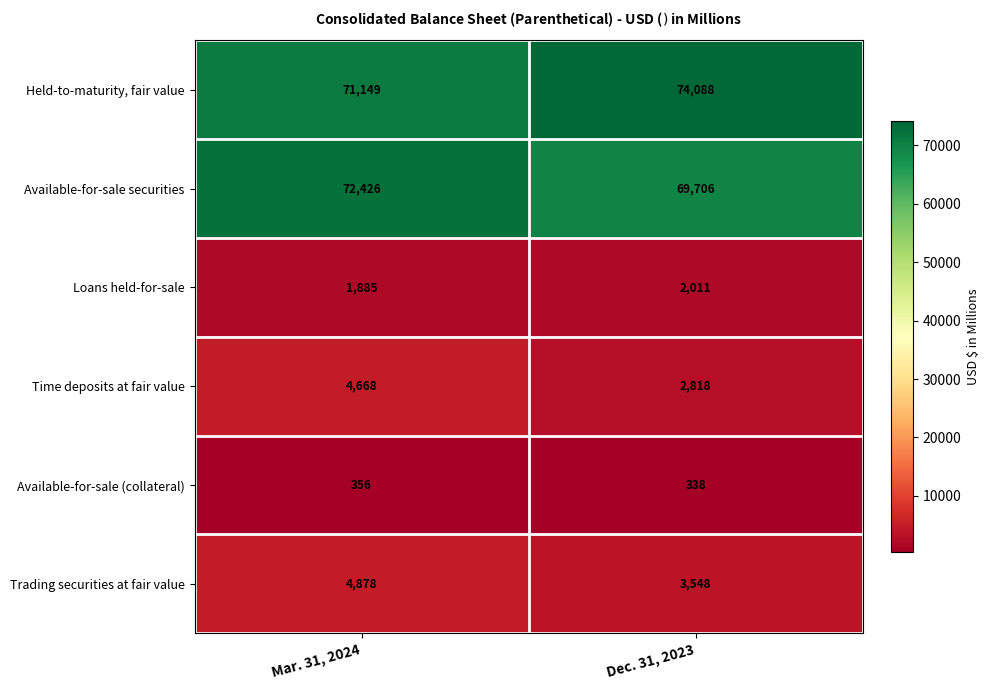

What is the difference between the highest and lowest values at Mar. 31, 2024?

72070